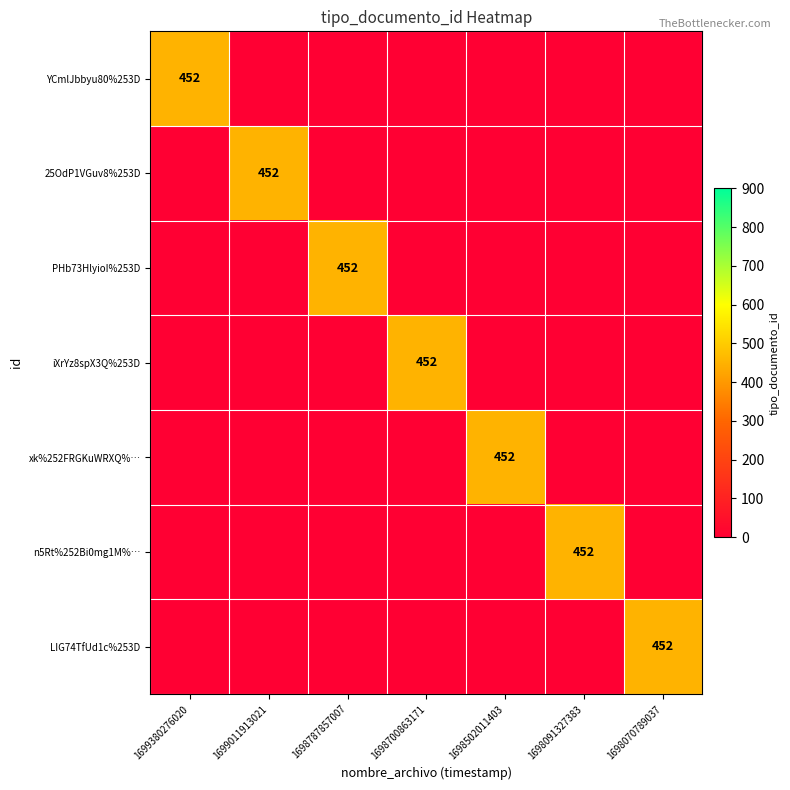

What is the maximum value shown in the chart?

452